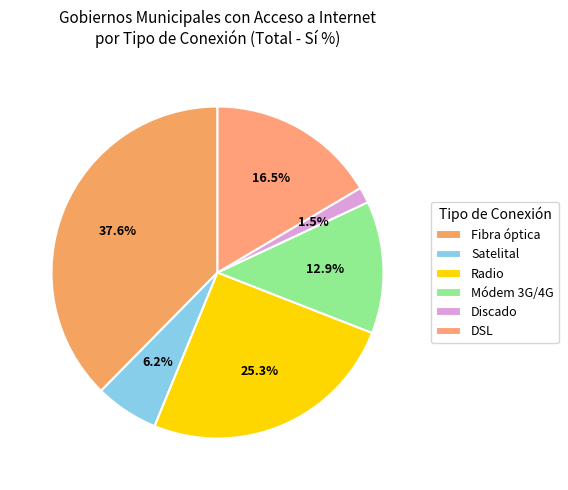

Rank the categories by value from highest to lowest.

Fibra óptica, Radio, DSL, Módem 3G/4G, Satelital, Discado